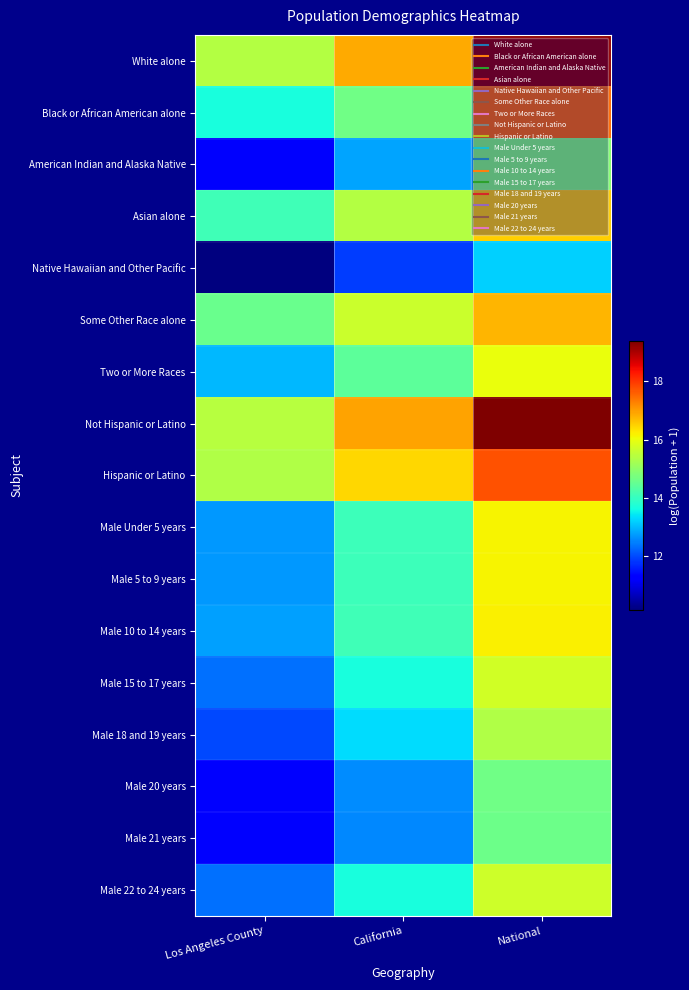

At which category is the sum across all series the highest?

National